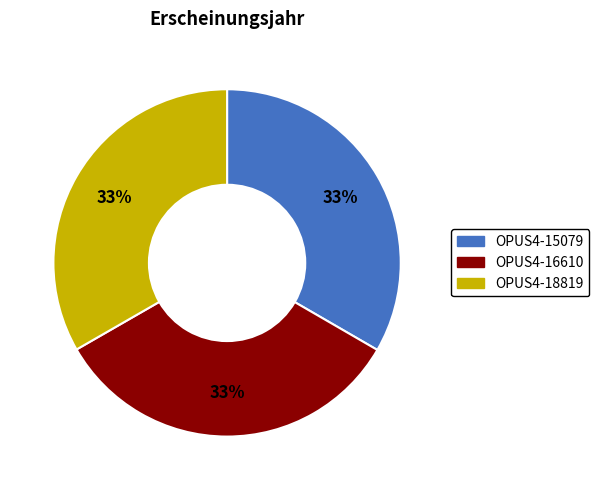

To the nearest percent, what is the combined percentage of OPUS4-15079 and OPUS4-18819?

67%